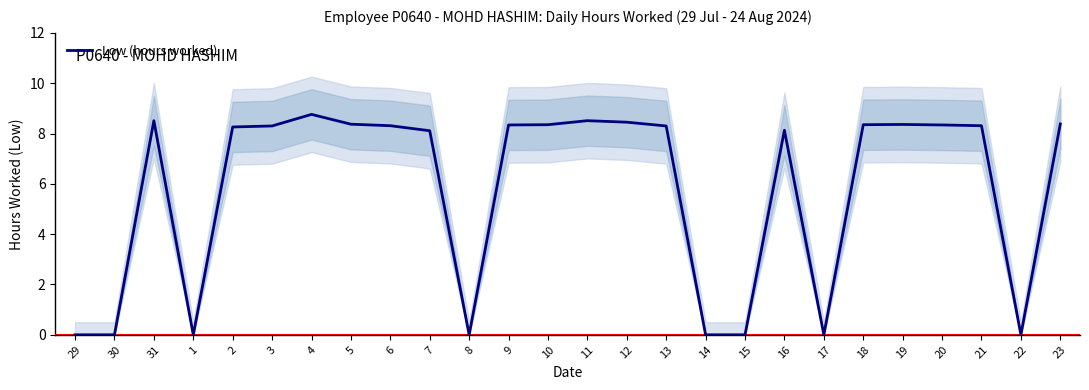

Which has a higher value, 15 or 17?

15